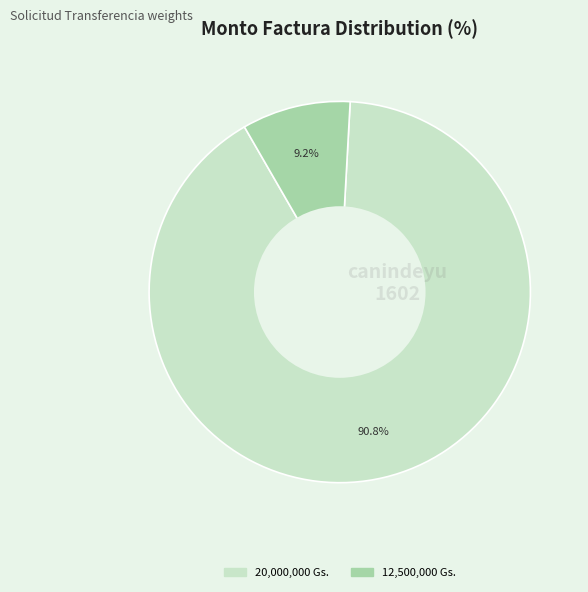

To the nearest percent, what is the difference between the largest and smallest slice percentages?

82%